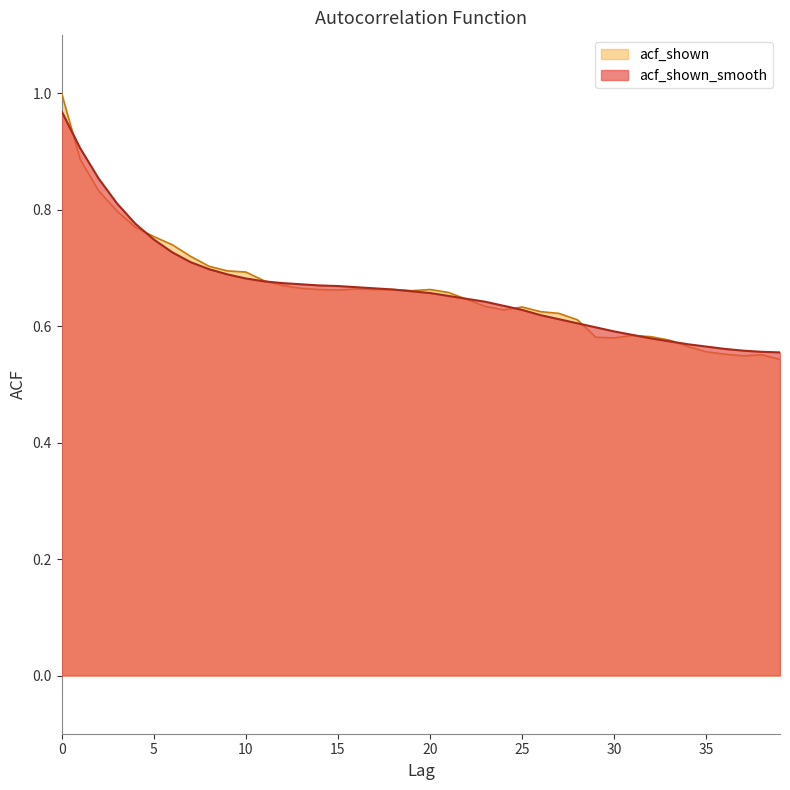

How many intersections are there between acf_shown_smooth and acf_shown?

8